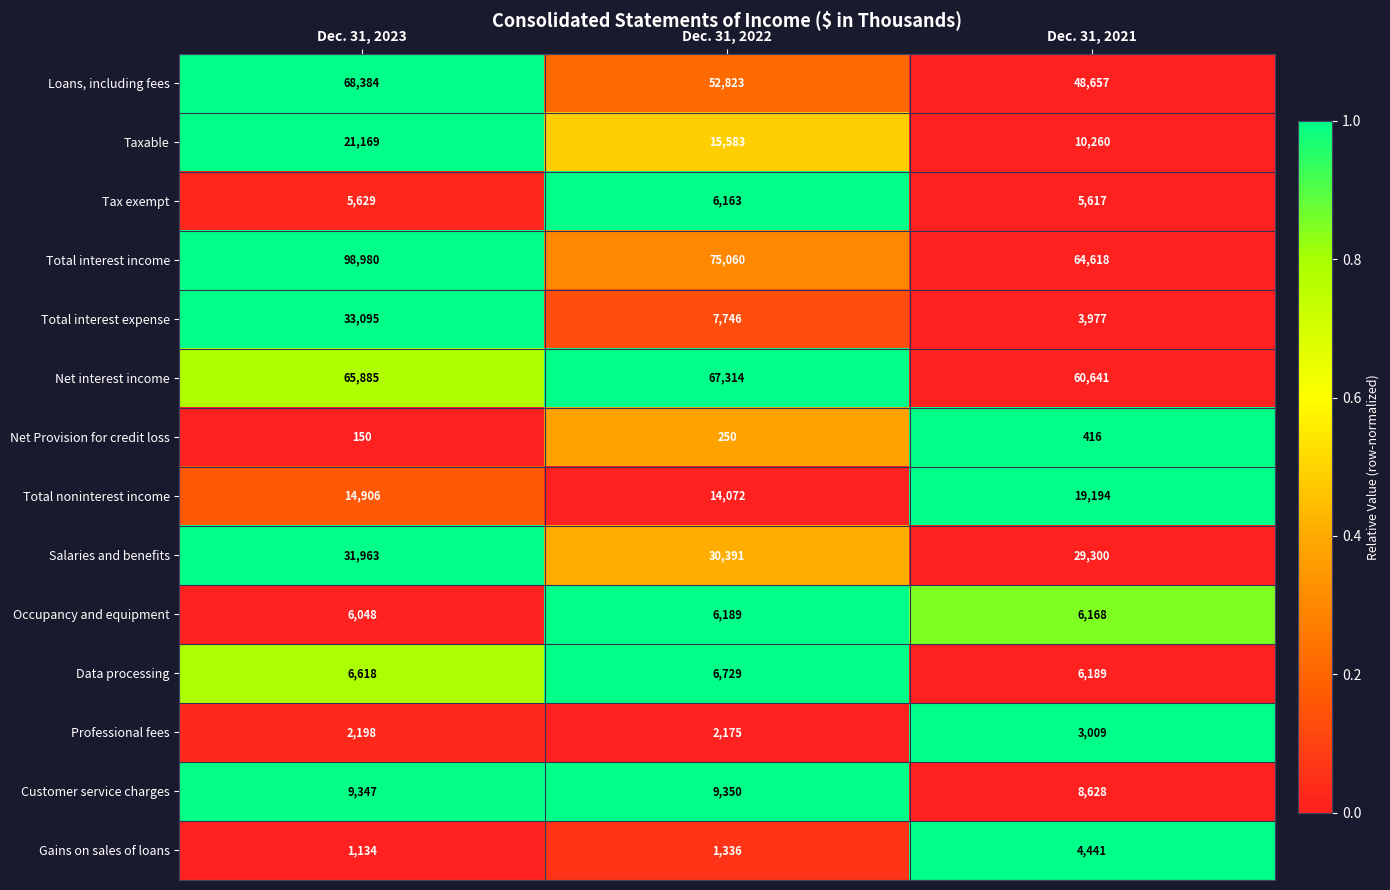

What is the difference between the Total noninterest income values at Dec. 31, 2022 and Dec. 31, 2021?

5122